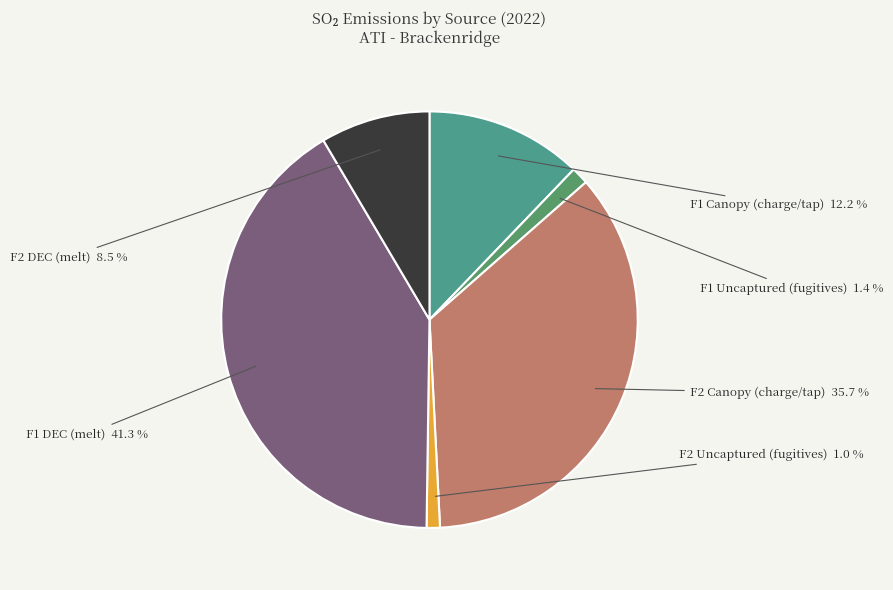

How many segments does this pie chart have?

6